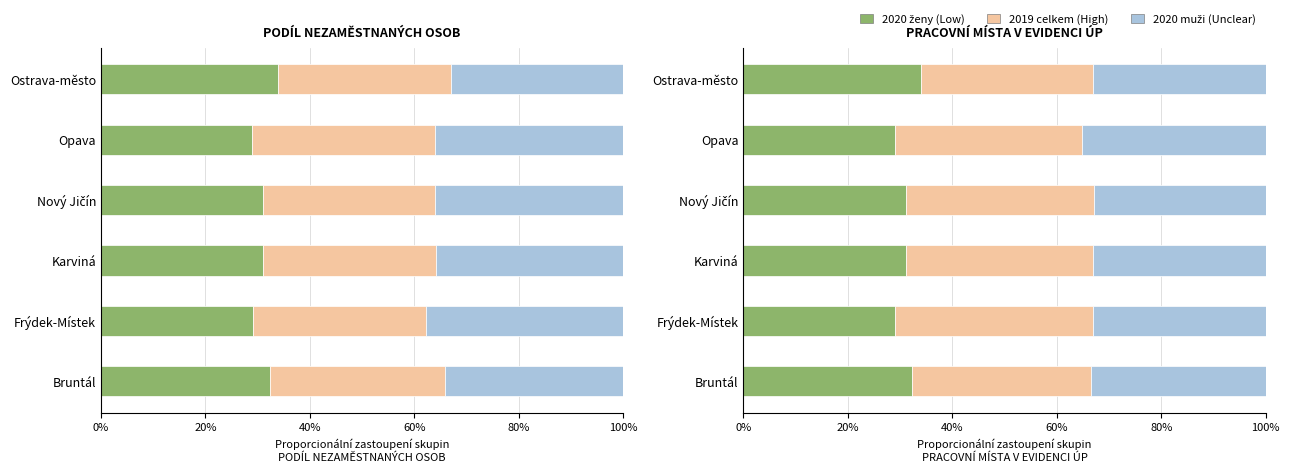

What is the value of the 2019 celkem bar at the 5th from the left?

35.1